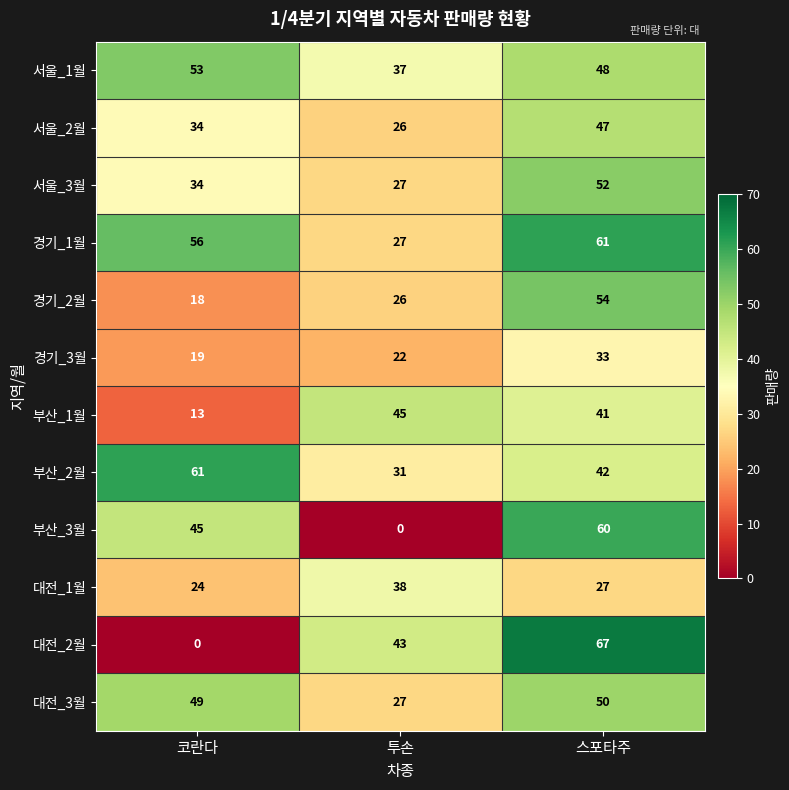

Rank the series at 스포타주 from lowest to highest value.

대전_1월, 경기_3월, 부산_1월, 부산_2월, 서울_2월, 서울_1월, 대전_3월, 서울_3월, 경기_2월, 부산_3월, 경기_1월, 대전_2월